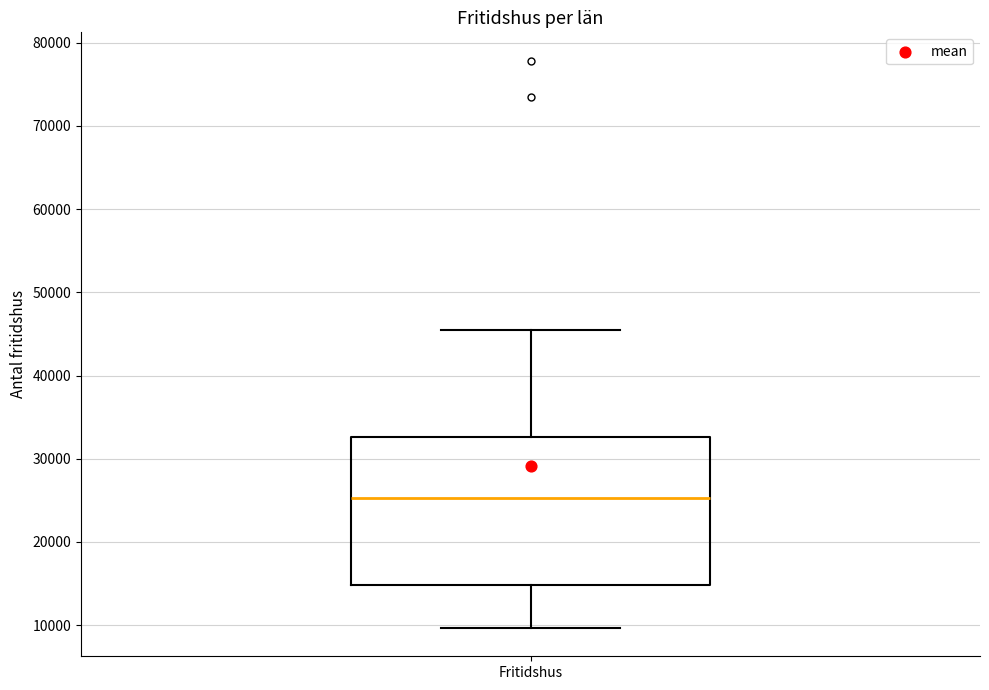

Read this box plot against the y-axis: the position of the median line, the range covered by the box, and the ends of both whiskers. The values are not printed on the chart, so give them approximately, as read against the axis.

median 25000, box 15000 to 33000, whiskers 10000 to 45000